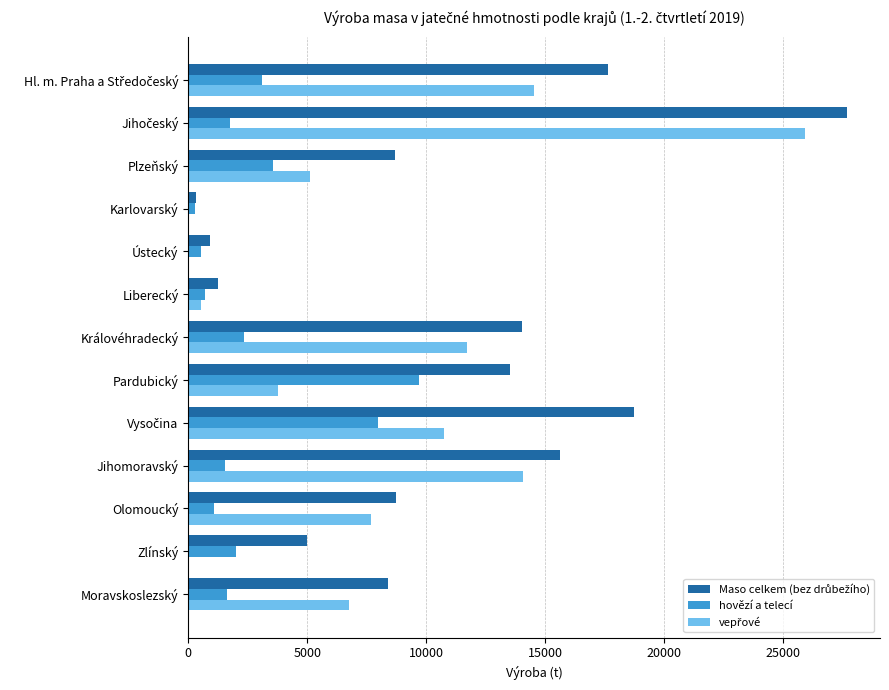

What is the maximum value for hovězí a telecí?

9685.6